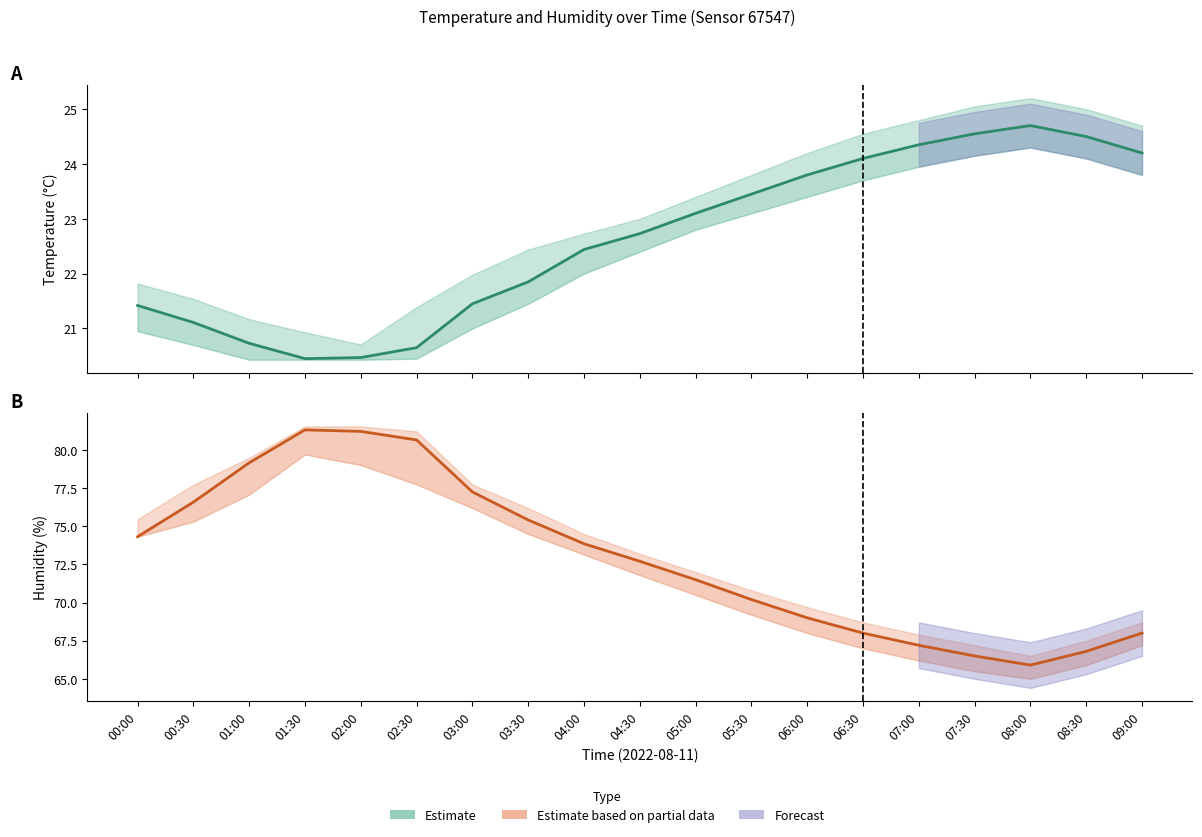

Reading left to right, extract all data points from this chart.

Estimate: 00:00=21.4	00:30=21.1	01:00=20.7	01:30=20.4	02:00=20.5	02:30=20.6	03:00=21.4	03:30=21.9	04:00=22.4	04:30=22.7	05:00=23.1	05:30=23.4	06:00=23.8	06:30=24.1	07:00=24.4	07:30=24.6	08:00=24.7	08:30=24.5	09:00=24.2
Estimate based on partial data: 00:00=74.3	00:30=76.6	01:00=79.2	01:30=81.3	02:00=81.2	02:30=80.7	03:00=77.3	03:30=75.4	04:00=73.9	04:30=72.7	05:00=71.5	05:30=70.2	06:00=69.0	06:30=68.0	07:00=67.2	07:30=66.5	08:00=65.9	08:30=66.8	09:00=68.0